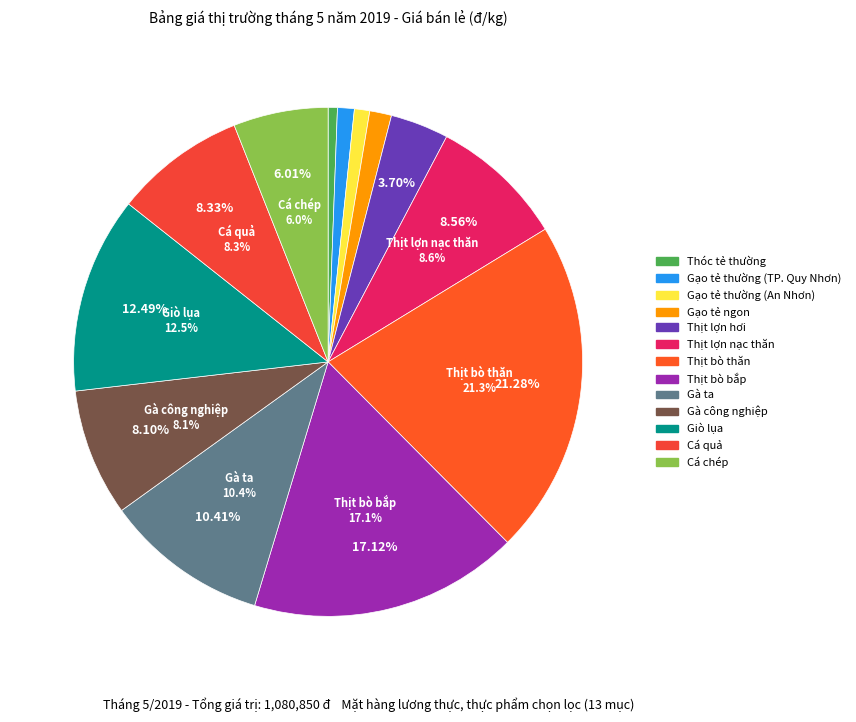

What is the largest slice in the pie chart?

Thịt bò thăn